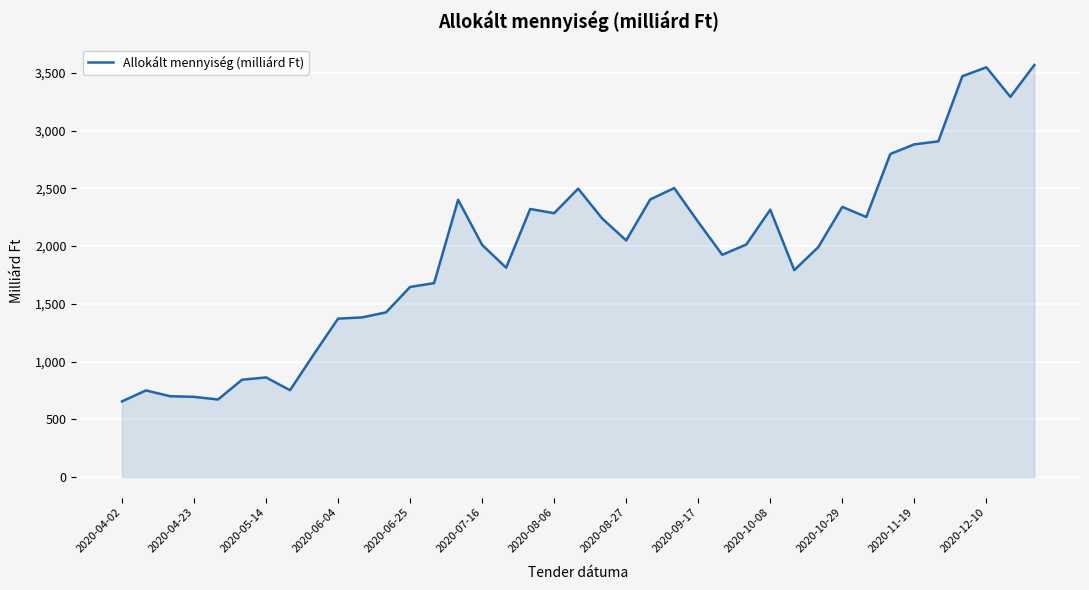

What is the difference between the maximum and minimum values?

2914.4